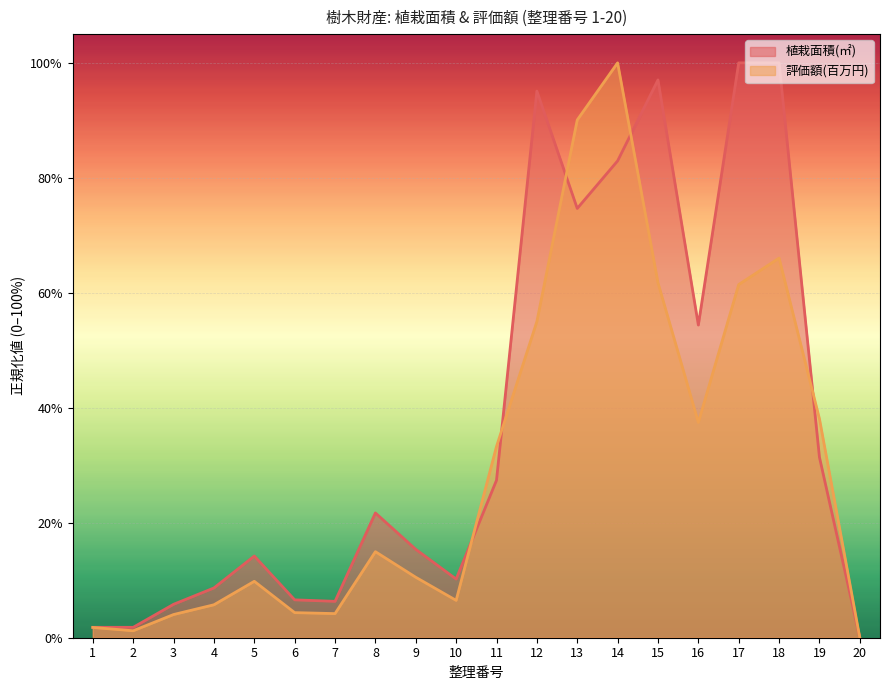

How many intersections are there between 植栽面積(㎡) and 評価額(百万円)?

5